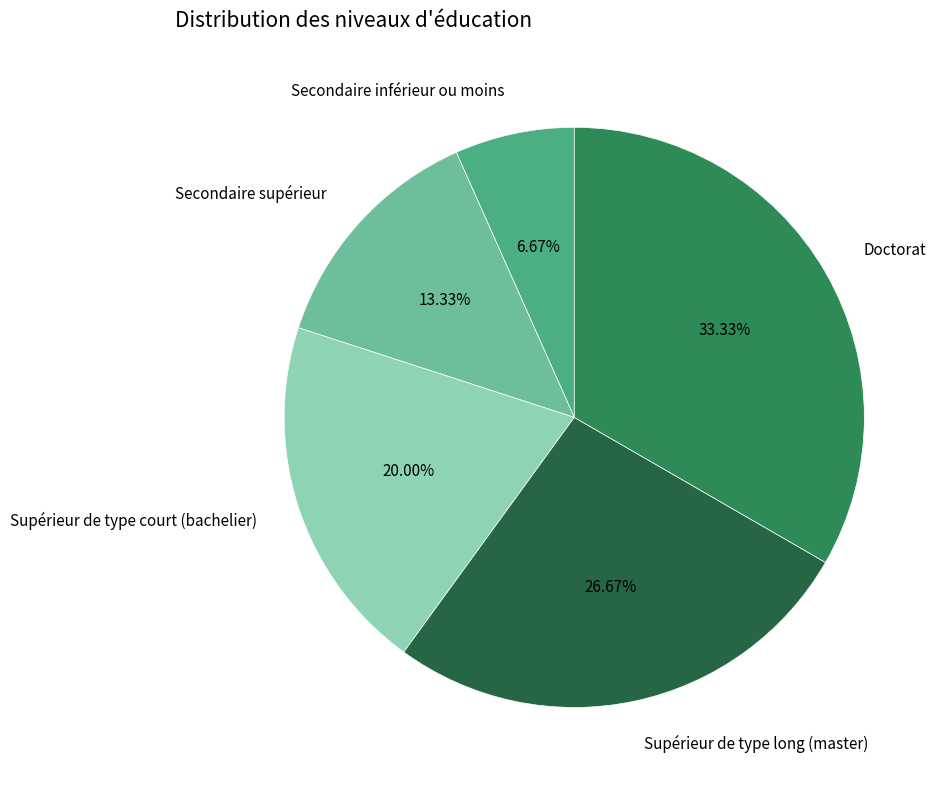

Does any single category account for the majority?

No